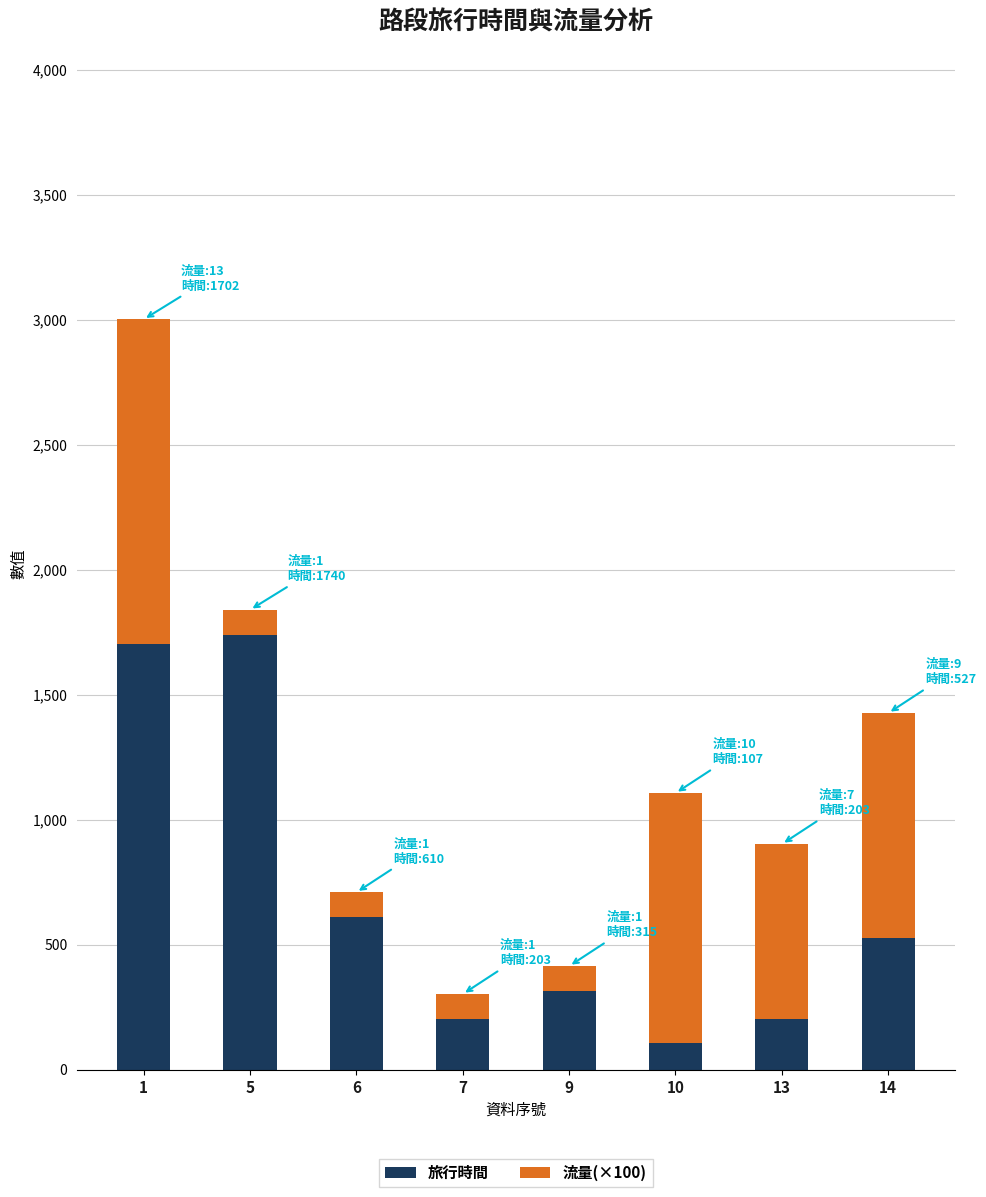

What is the total value across all series at 7?

303